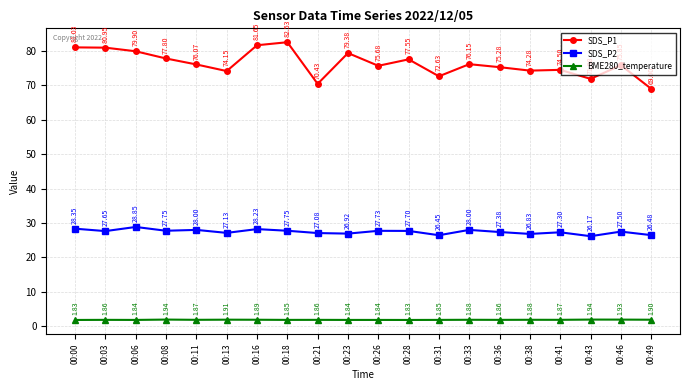

What is the total value across all series at 00:26?

105.3